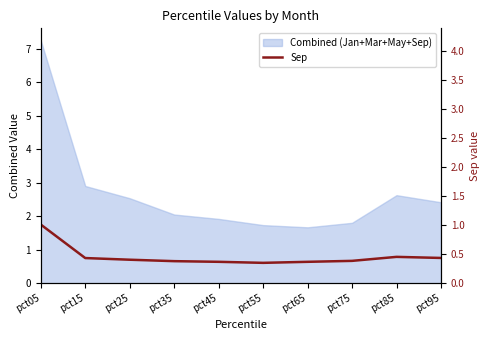

How many interior local peaks (higher than both neighbors) does the data have?

1